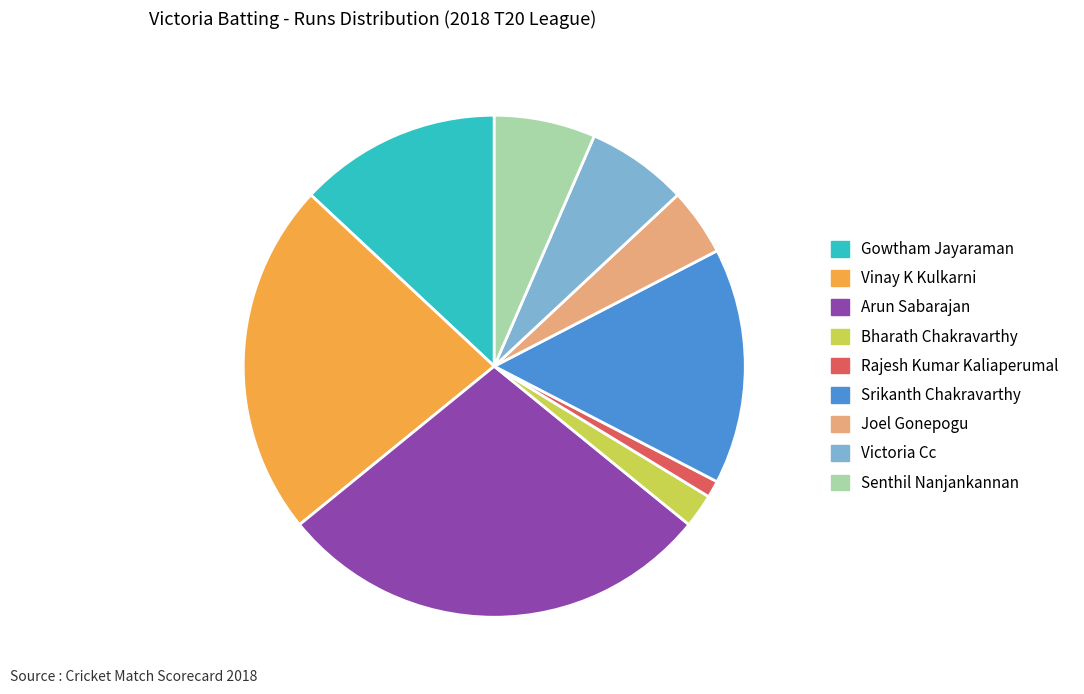

Is there a majority slice in this chart?

No